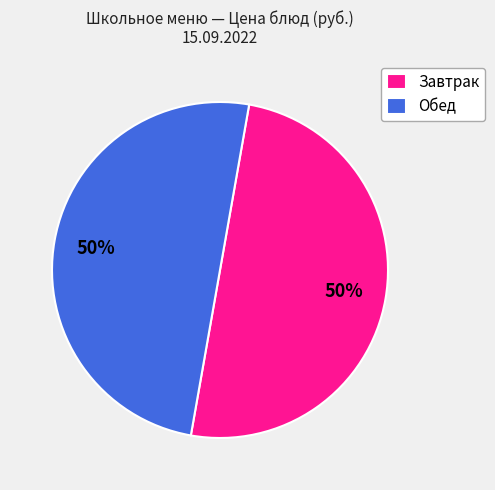

Is the sum of Обед and Завтрак greater than half?

Yes